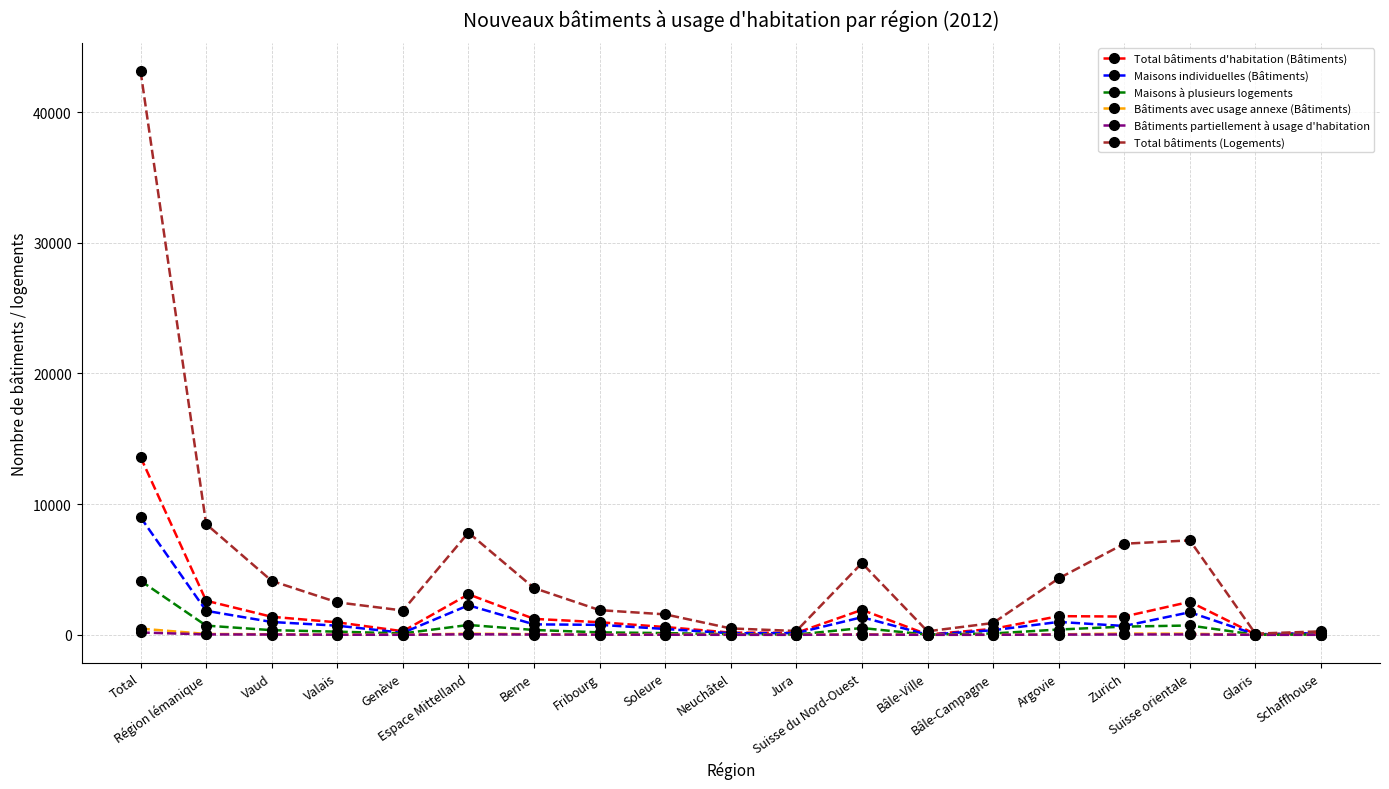

True or false: Bâtiments avec usage annexe (Bâtiments) has more than 1 interior local peaks.

True